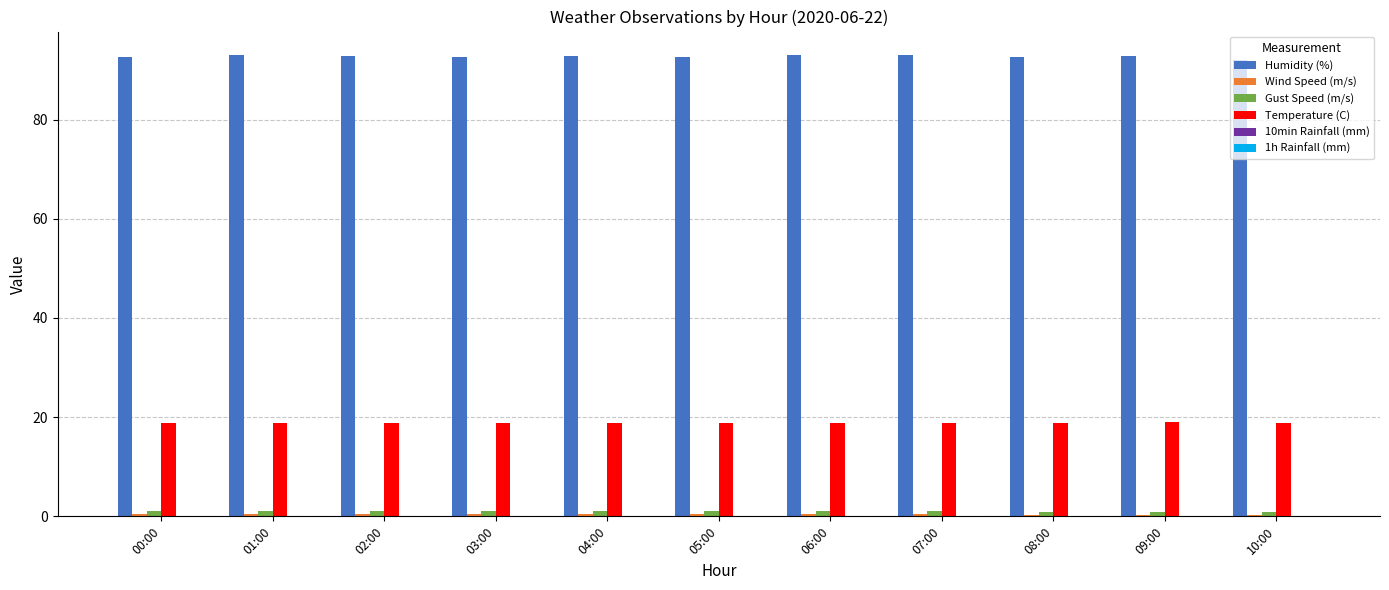

At how many categories does at least one series exceed 5?

11